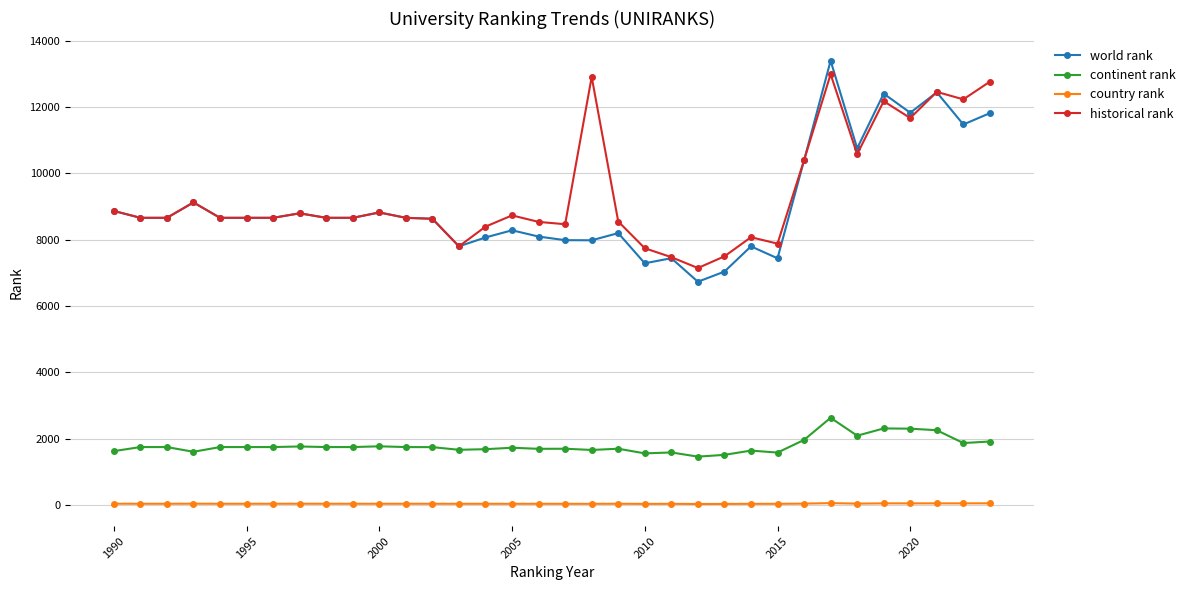

What is the value of the country rank point at the 12th from the left?

41